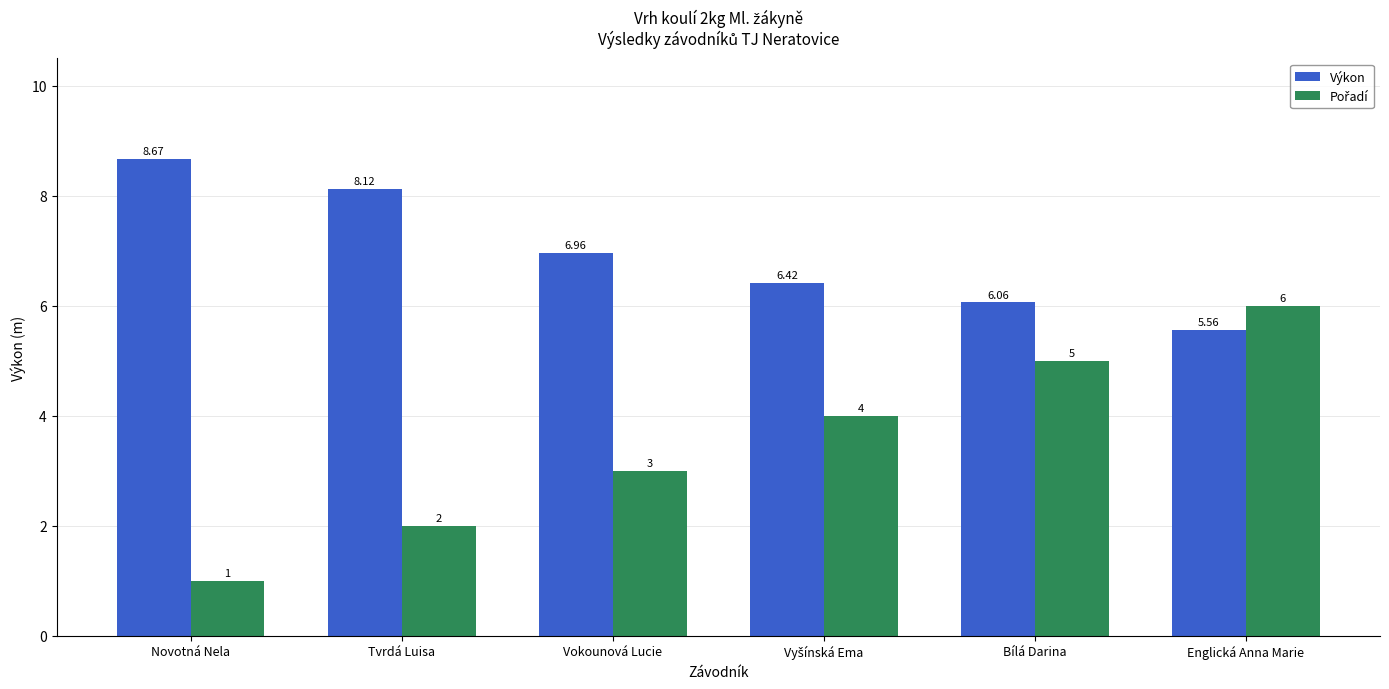

Count the number of data series in this chart.

2